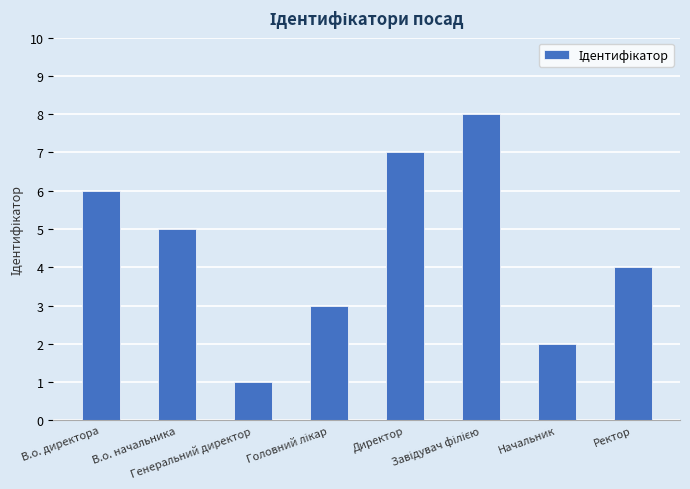

Count the number of data series in this chart.

1